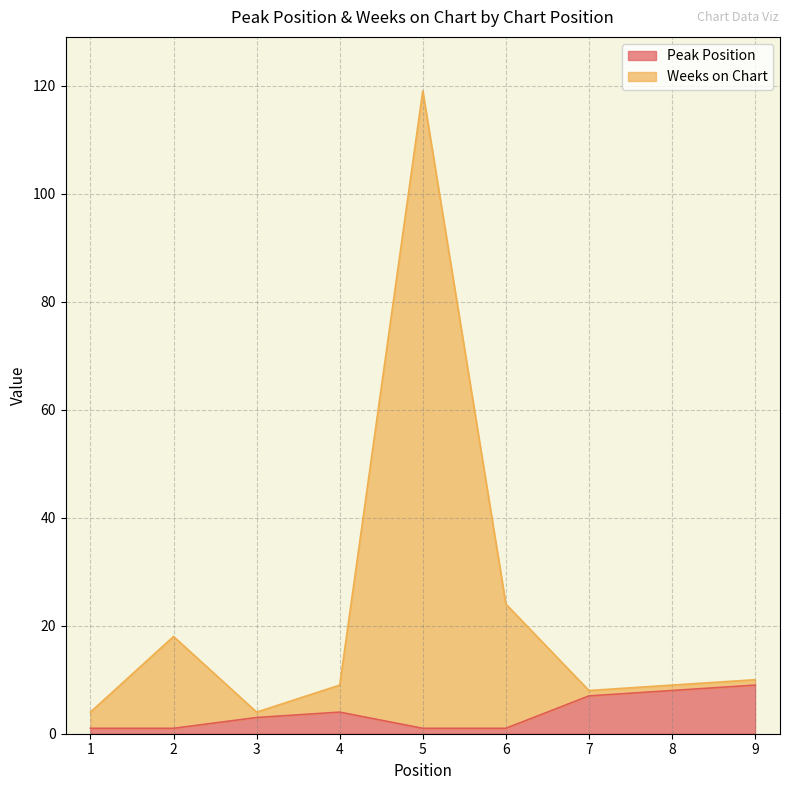

Reading left to right, what are all the values shown in this chart?

Peak Position: 1=1	2=1	3=3	4=4	5=1	6=1	7=7	8=8	9=9
Weeks on Chart: 1=4	2=18	3=4	4=9	5=119	6=24	7=8	8=9	9=10